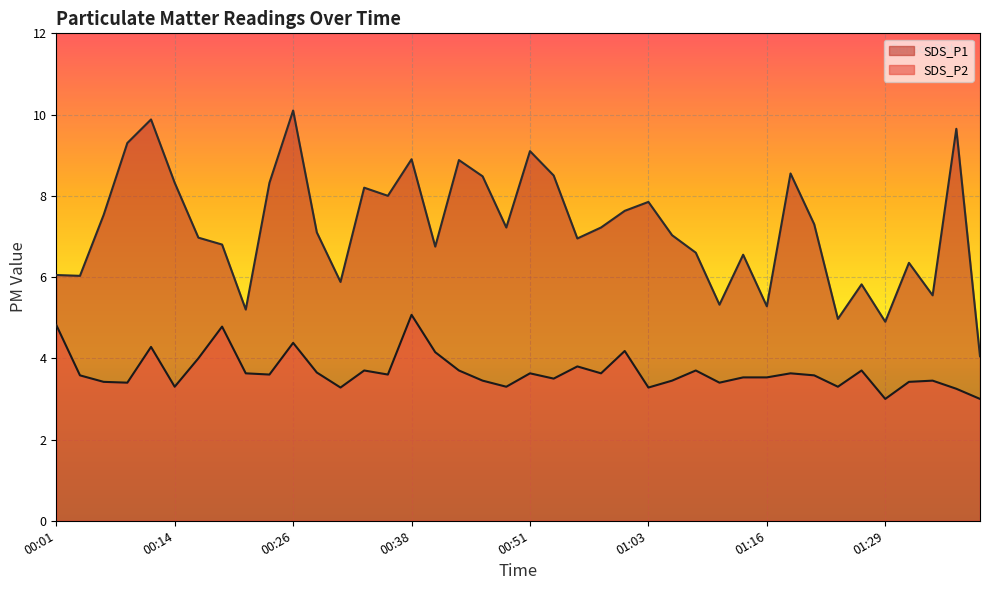

At which category is the sum across all series the highest?

00:26